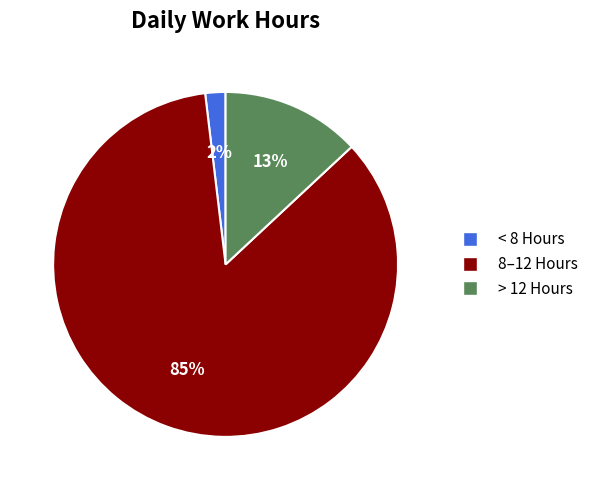

To the nearest percent, what is the difference between the largest and smallest slice percentages?

83%